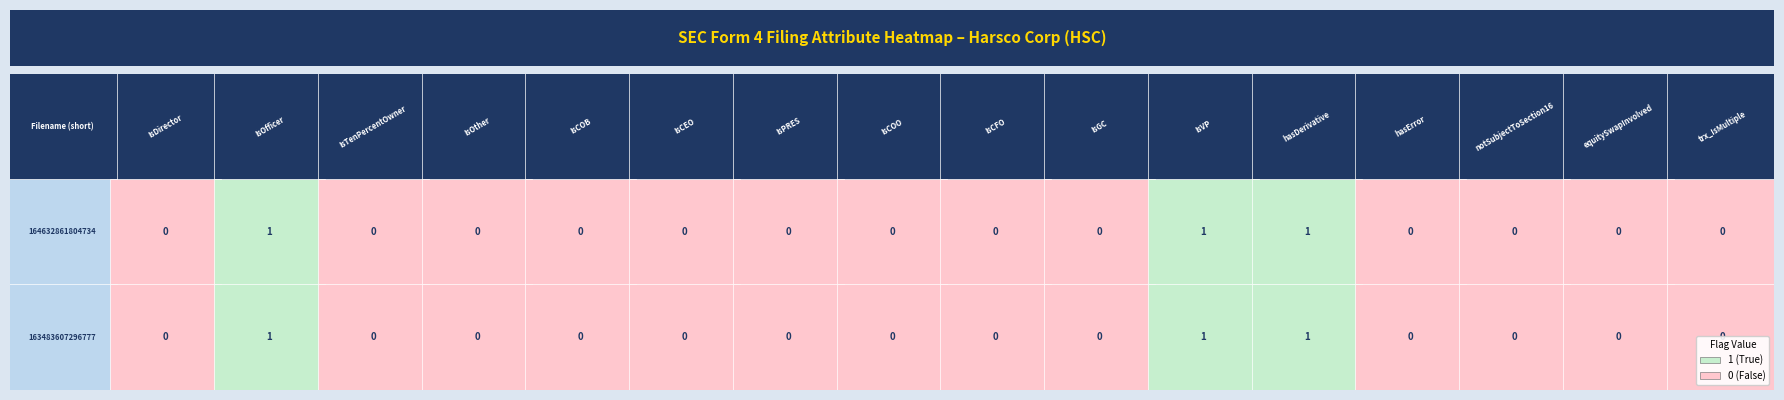

Reading right to left, transcribe all the data shown in this chart.

rptOwnerIsDirector: 0	0
rptOwnerIsOfficer: 1	1
rptOwnerIsTenPercentOwner: 0	0
rptOwnerIsOther: 0	0
rptOwnerIsCOB: 0	0
rptOwnerIsCEO: 0	0
rptOwnerIsPRES: 0	0
rptOwnerIsCOO: 0	0
rptOwnerIsCFO: 0	0
rptOwnerIsGC: 0	0
rptOwnerIsVP: 1	1
hasDerivative: 1	1
hasError: 0	0
notSubjectToSection16: 0	0
equitySwapInvolved: 0	0
transactionIsMultiple: 0	0